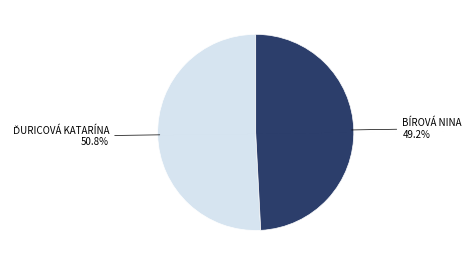

How many slices are in this pie chart?

2